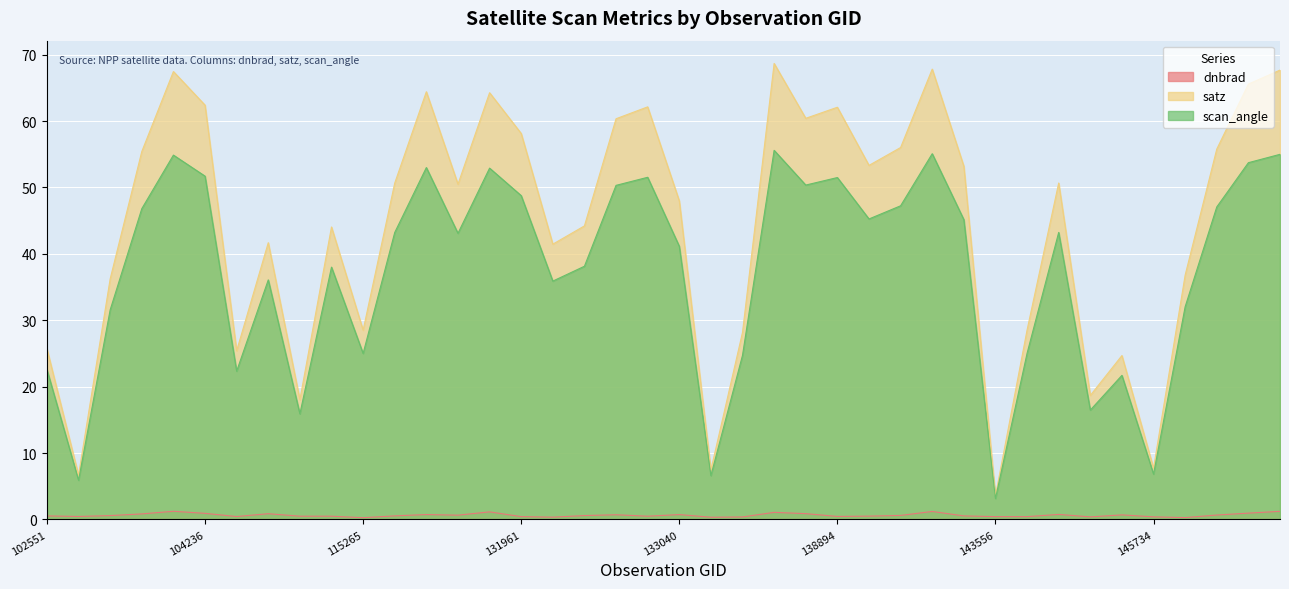

True or false: dnbrad and scan_angle intersect in this chart.

False